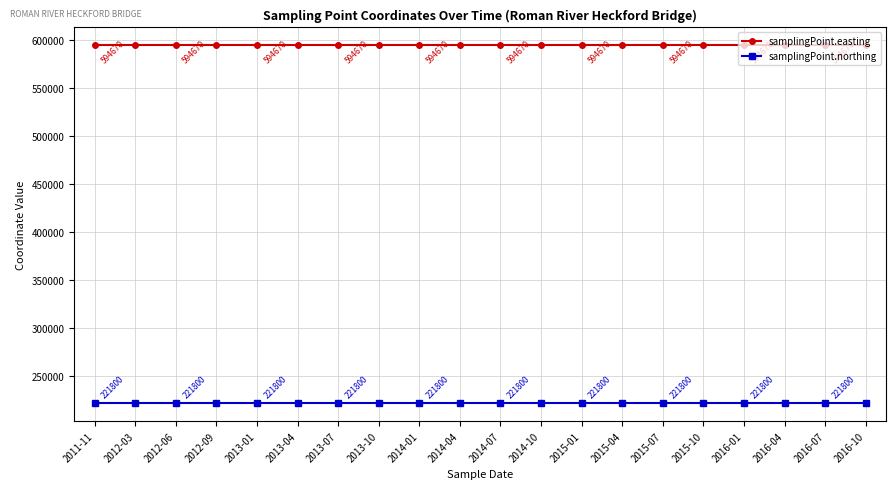

What is the sum of all samplingPoint.easting values?

11893400